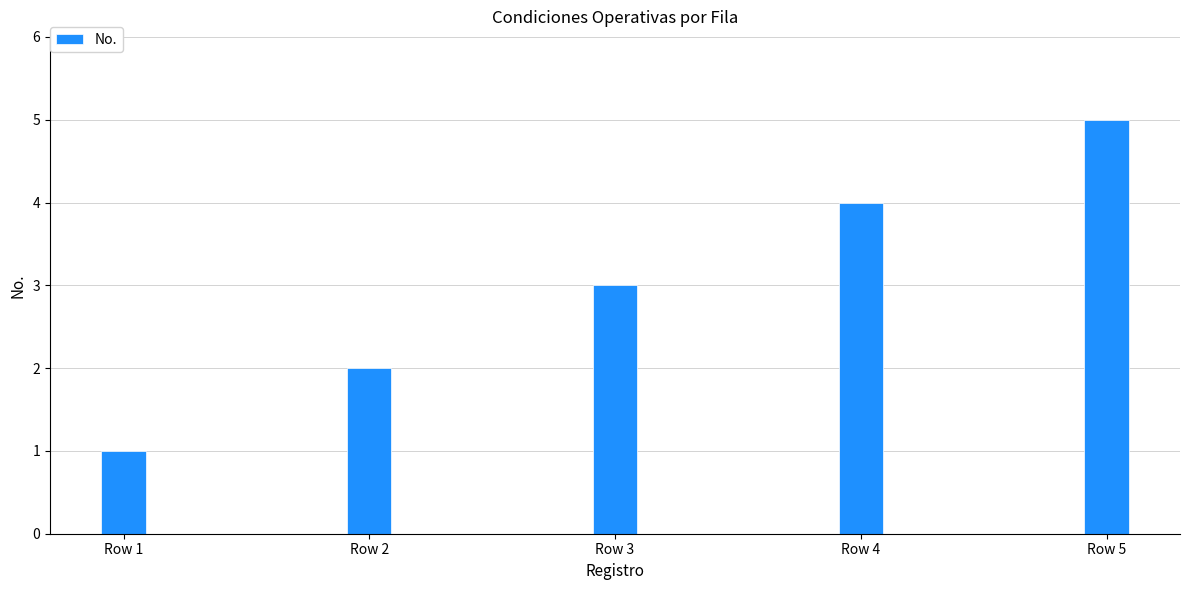

List the labels in order of value, smallest first.

Row 1, Row 2, Row 3, Row 4, Row 5